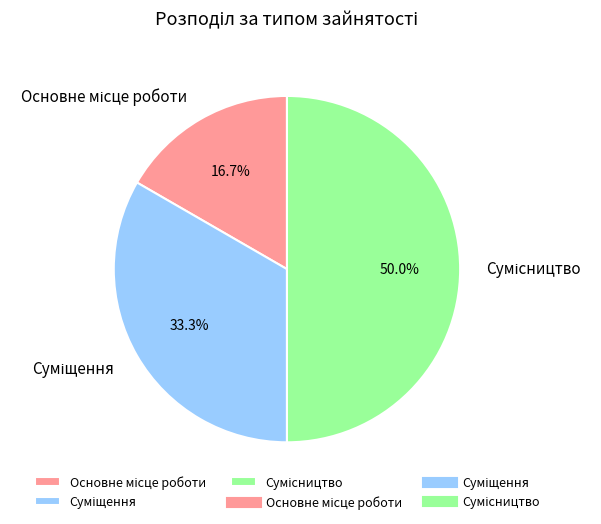

How many segments does this pie chart have?

3